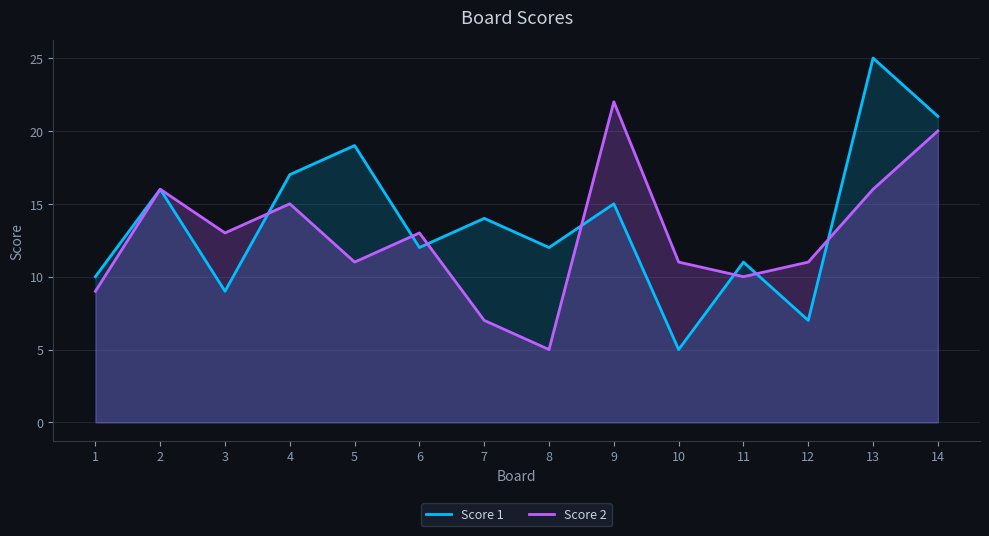

Does the chart display data point markers on the line(s)?

No